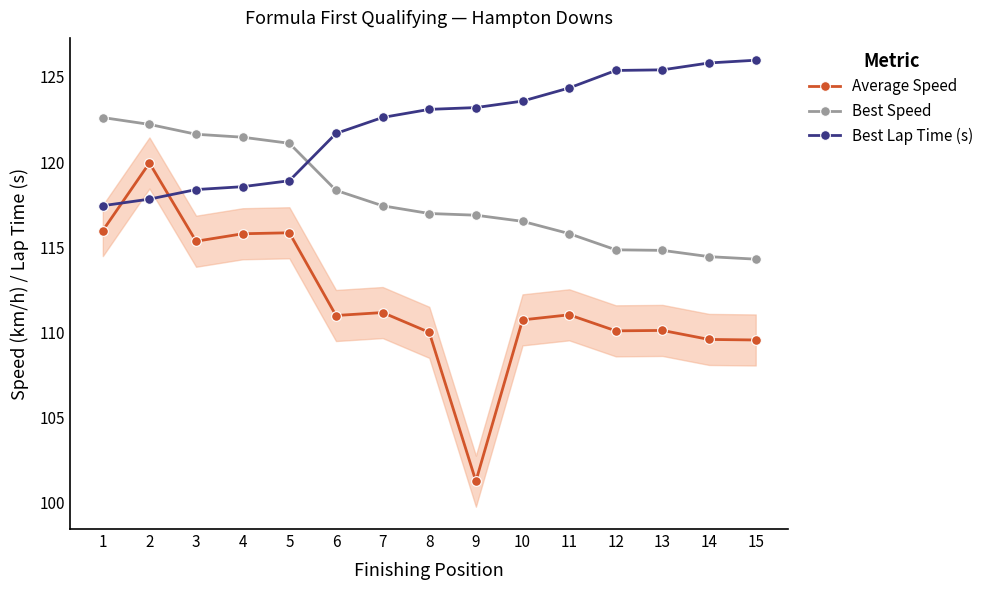

Which series has the largest total across all categories?

Best Lap Time (s)